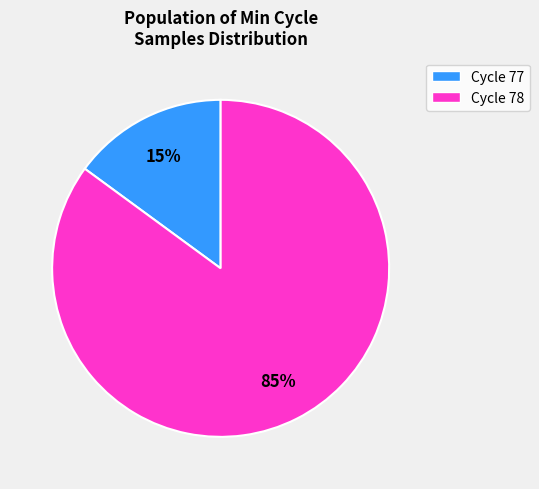

Which has a higher value, Cycle 78 or Cycle 77?

Cycle 78